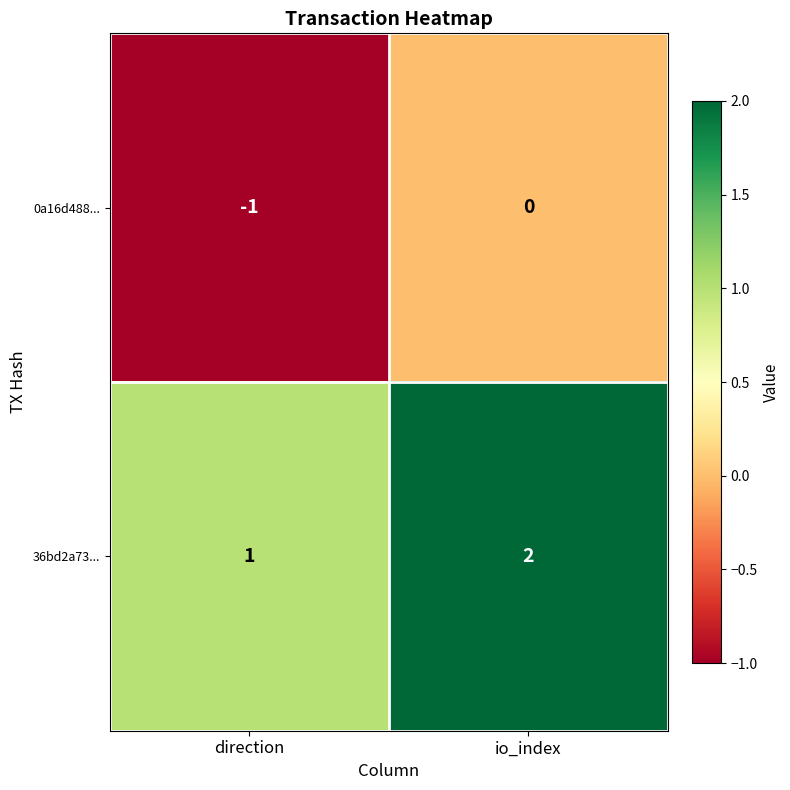

True or false: 0a16d488... has a value of 0 at direction.

False